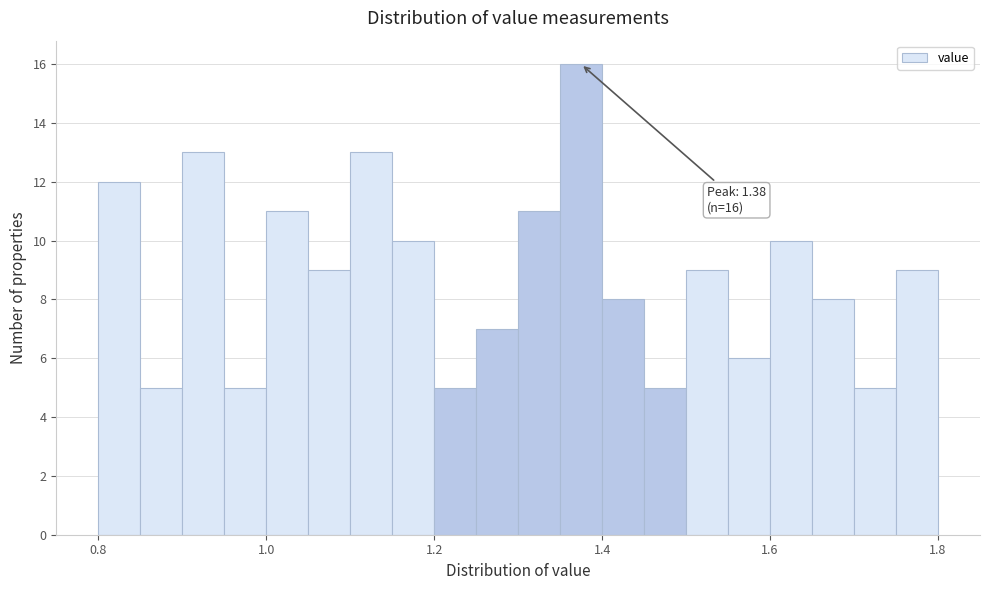

Around what value on the x-axis is the tallest bar? Give the approximate position of its centre, as read against the axis.

1.38